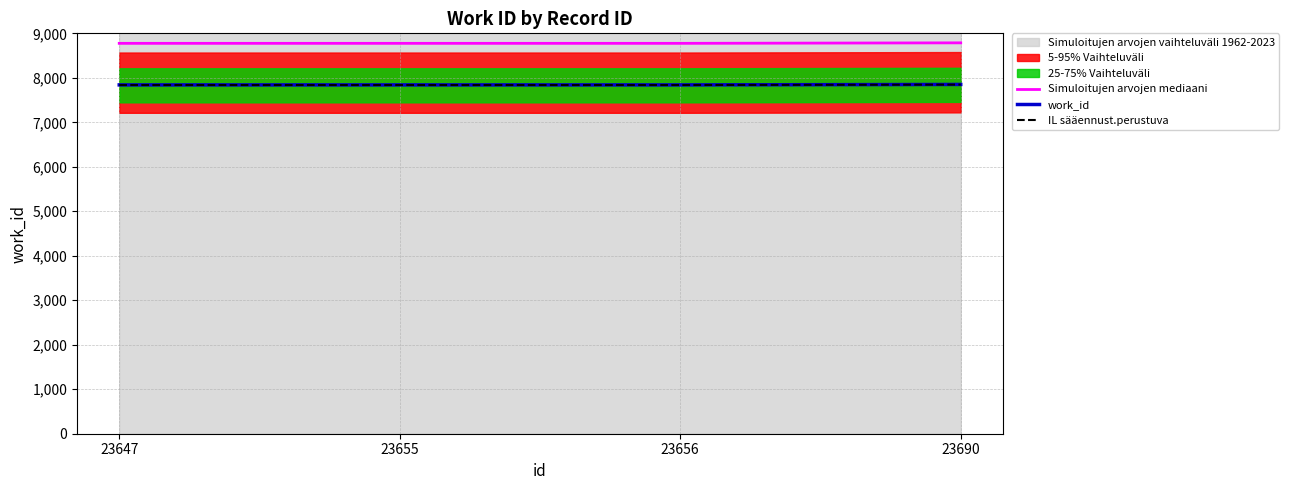

What is the value of the work_id point at the 3rd from the left?

7841.0